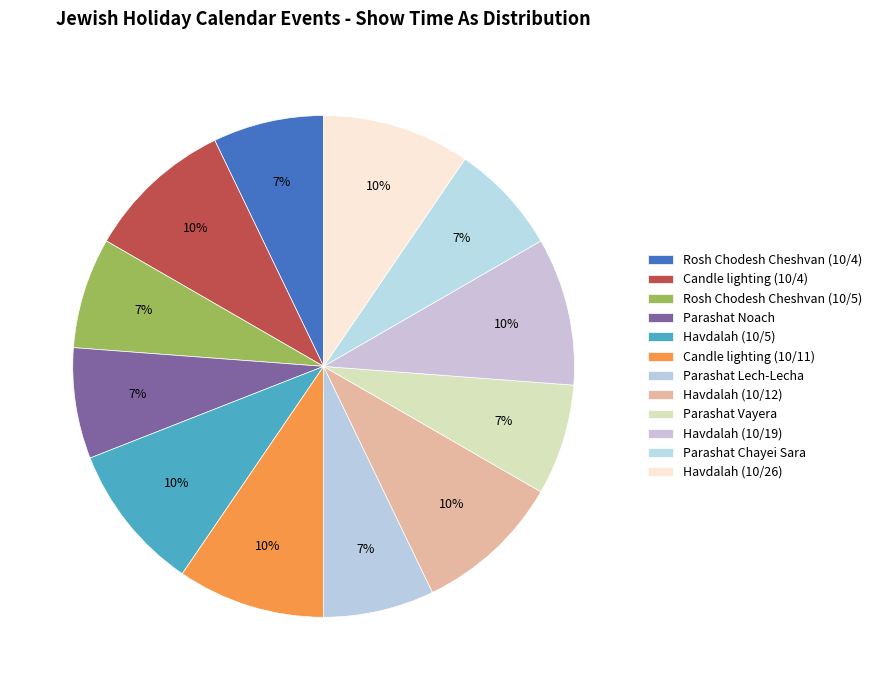

True or false: Parashat Noach accounts for 17% of the total.

False